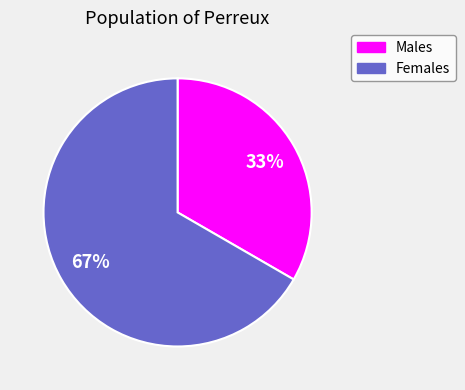

Is there a majority slice in this chart?

Yes